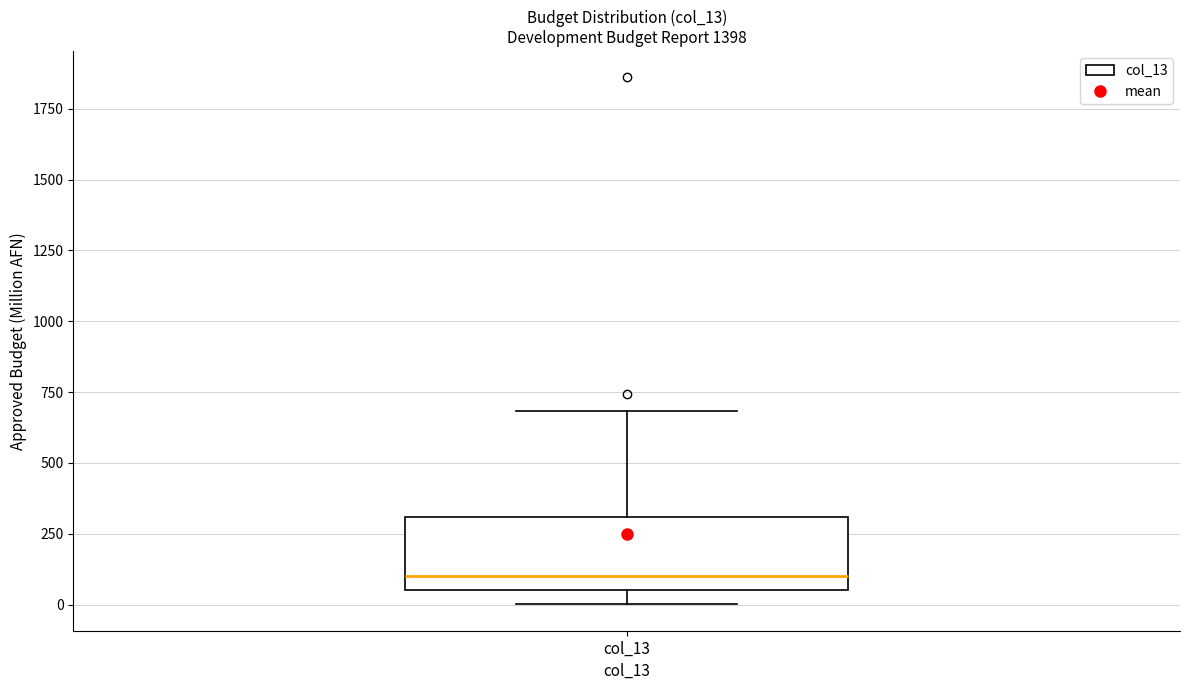

Read this box plot against the y-axis: the position of the median line, the range covered by the box, and the ends of both whiskers. The values are not printed on the chart, so give them approximately, as read against the axis.

median 100, box 50 to 300, whiskers 0 to 700